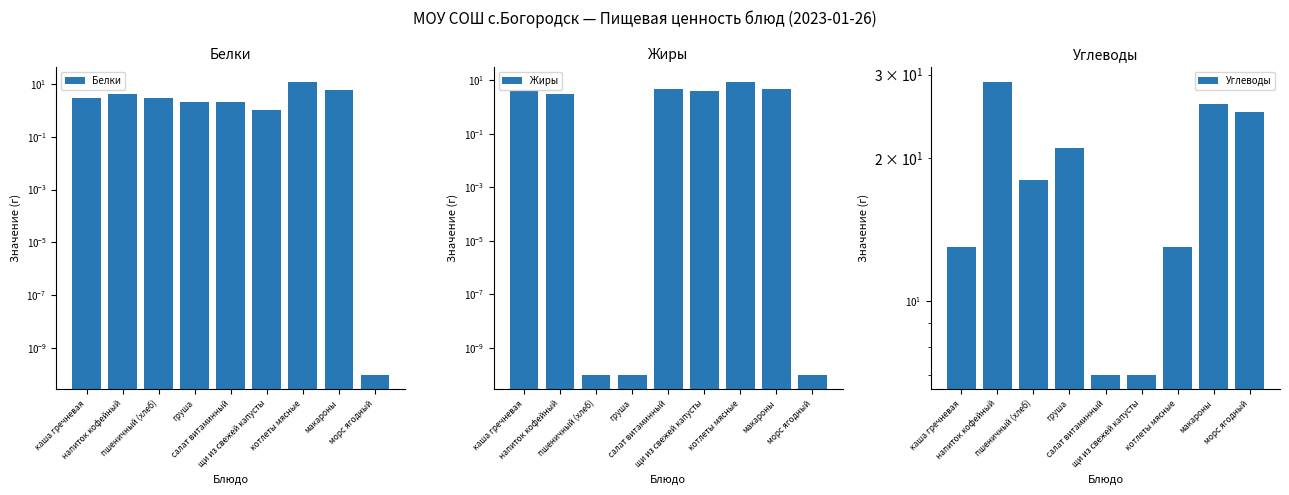

Between каша гречневая and макароны, which is larger?

макароны